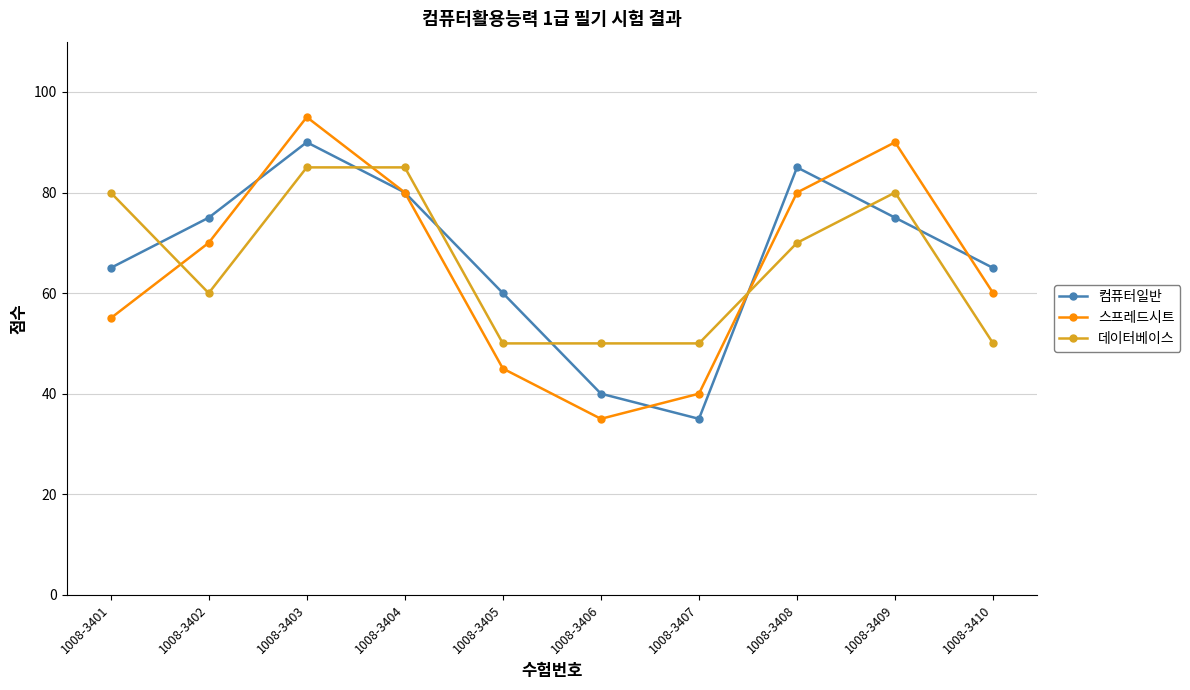

The 스프레드시트 series shows 55 at 1008-3401. True or false?

True